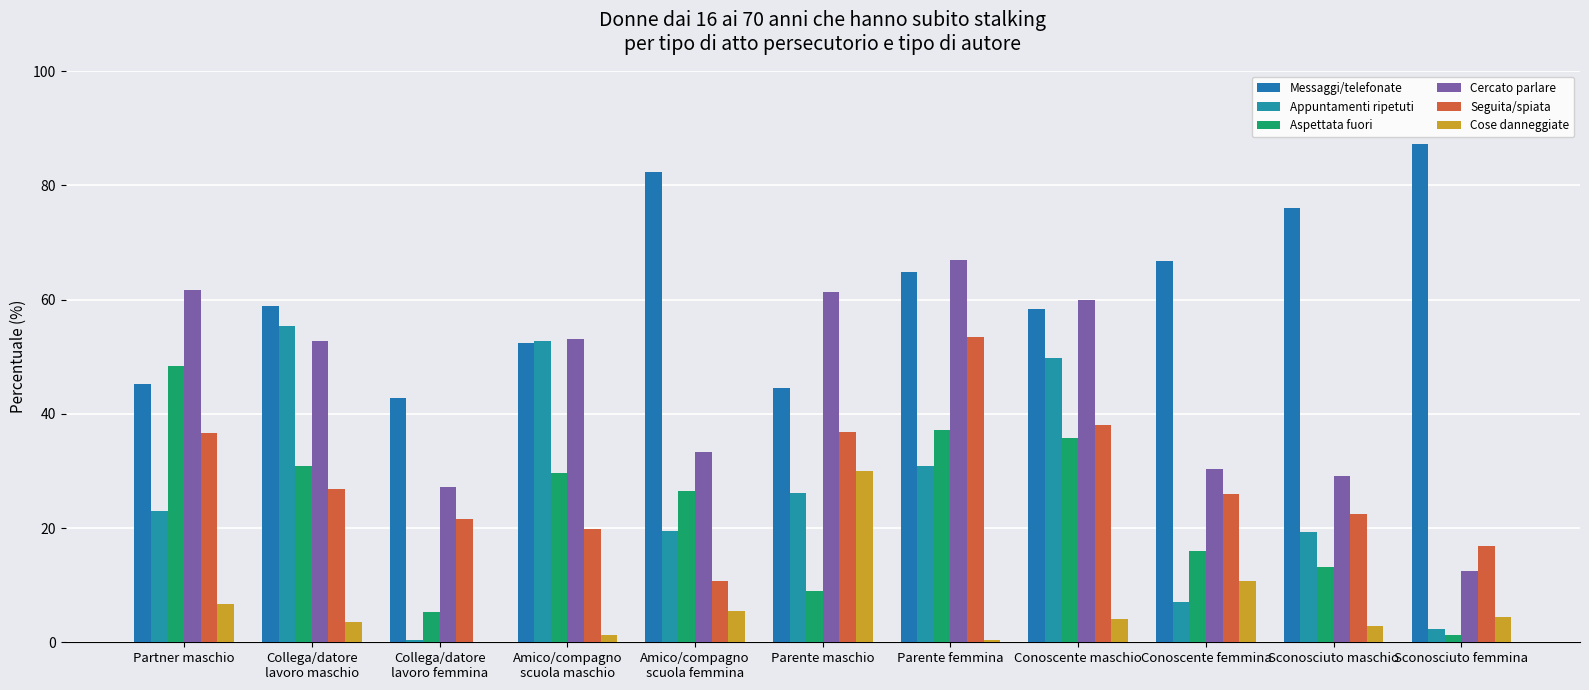

How many values in the Cercato parlare series exceed 52?

6